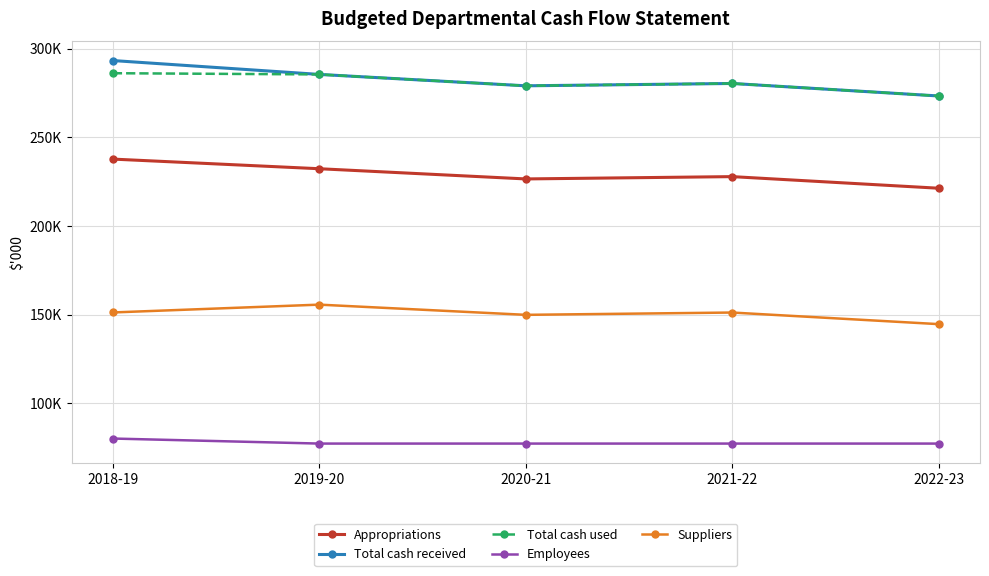

What is the value of the Employees point at the 5th from the left?

77219